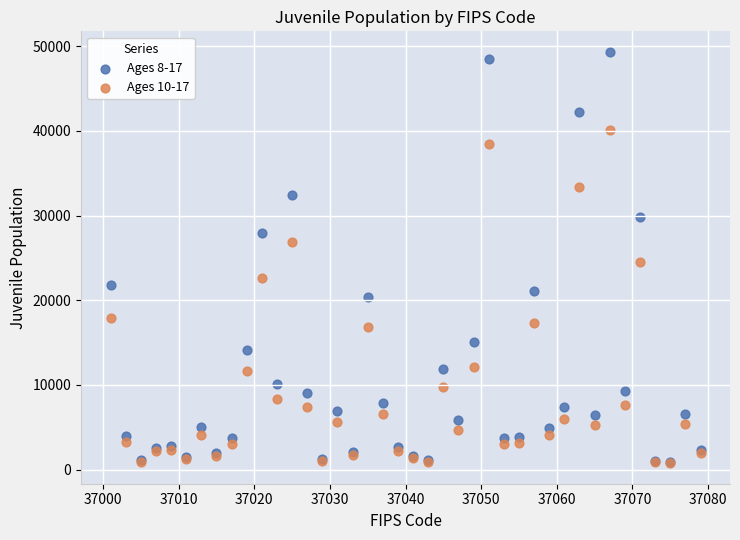

What are all the series names shown in the legend?

Ages 8-17, Ages 10-17